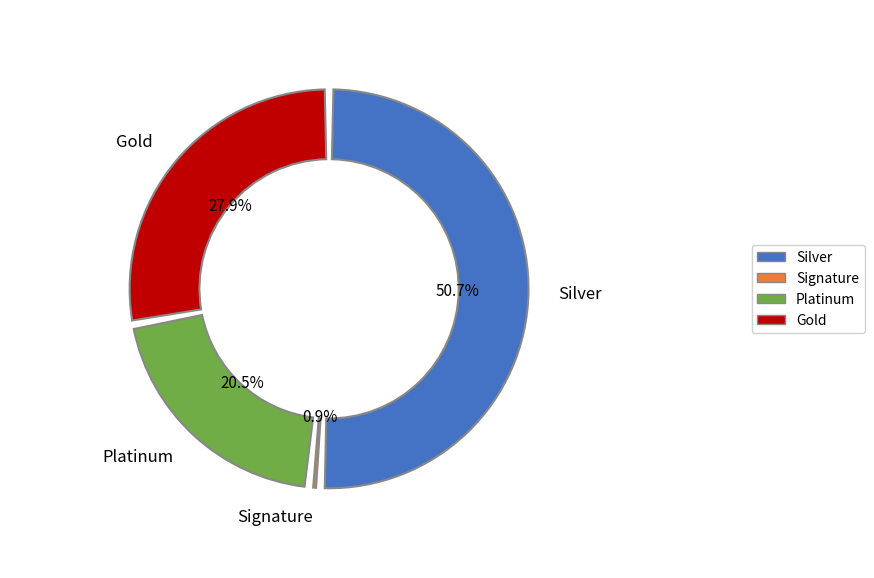

Which category accounts for the majority?

1